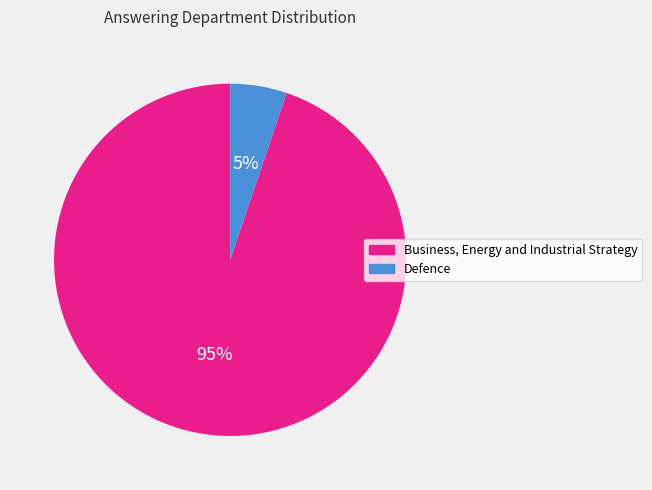

To the nearest percent, what is the difference between the largest and smallest slice percentages?

90%